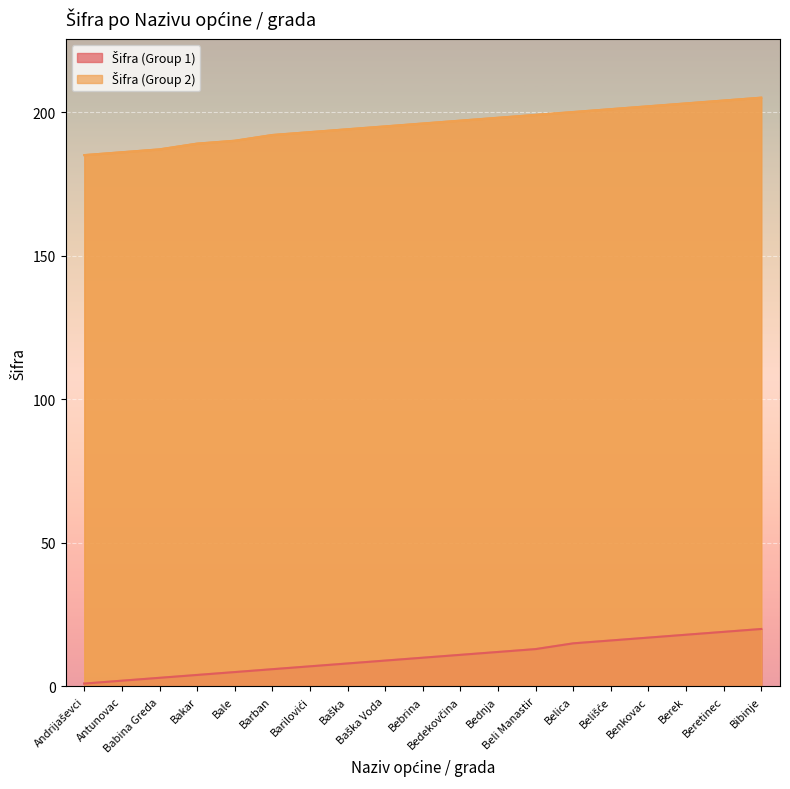

At which label does Šifra (Group 1) first exceed 10?

Bedekovčina